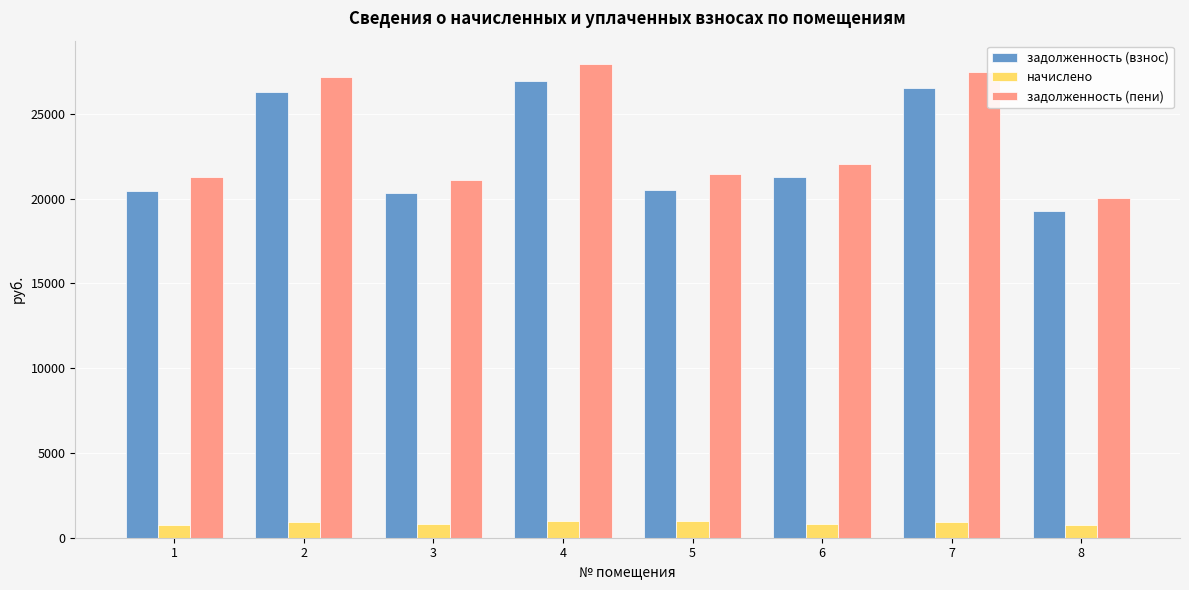

What are all the series names shown in the legend?

задолженность (взнос), начислено, задолженность (пени)